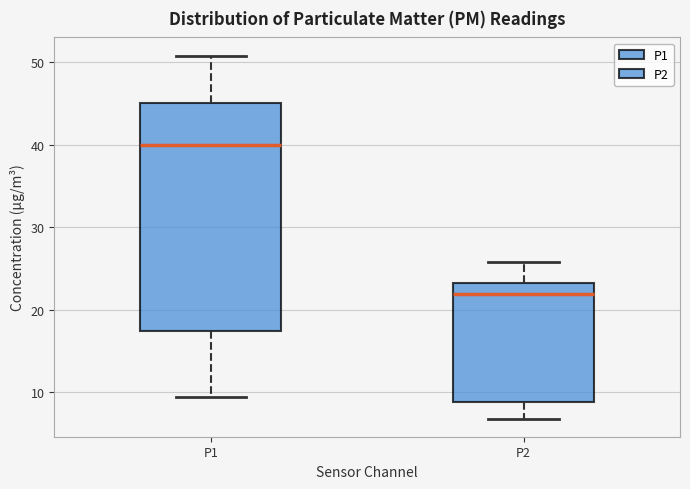

Which box has the lowest median line?

P2